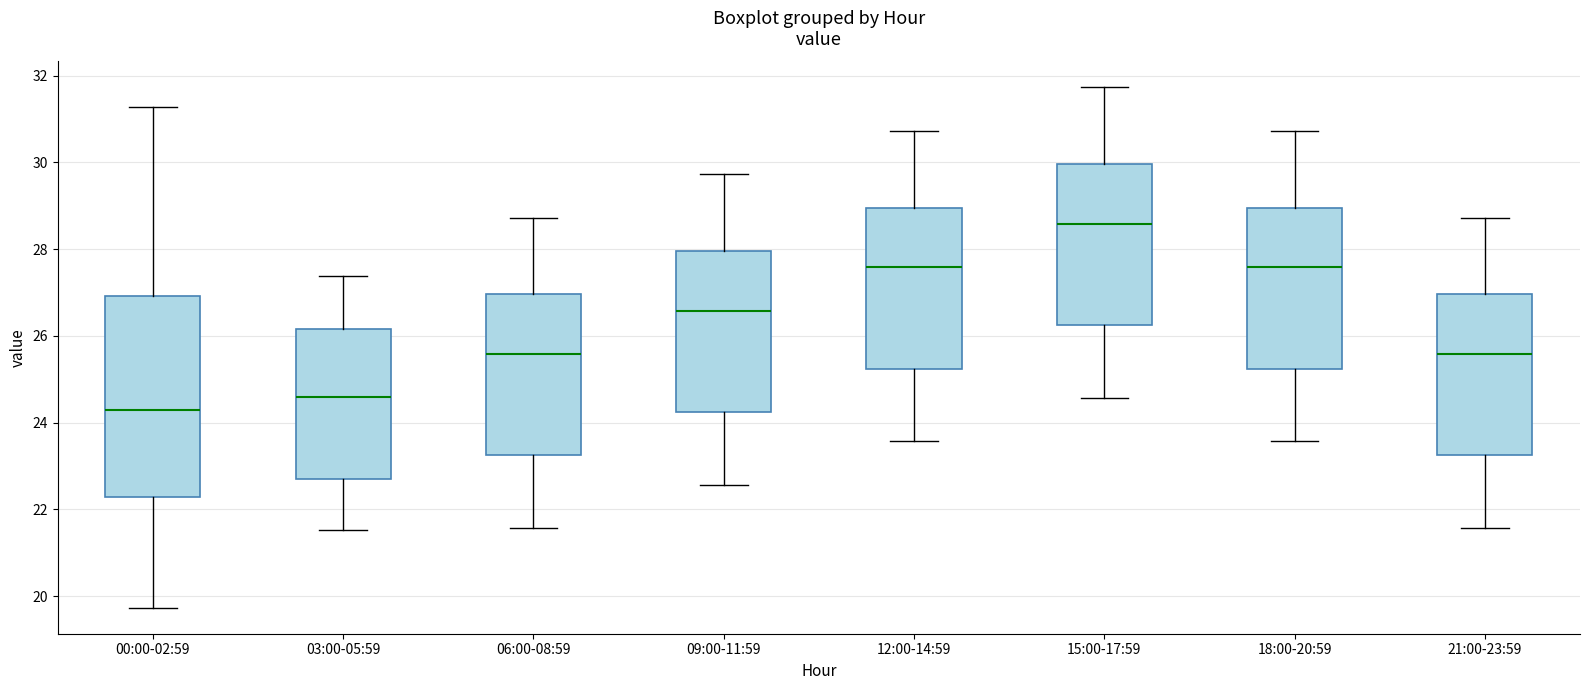

Which box is the tallest, from its lower edge to its upper edge?

00:00-02:59